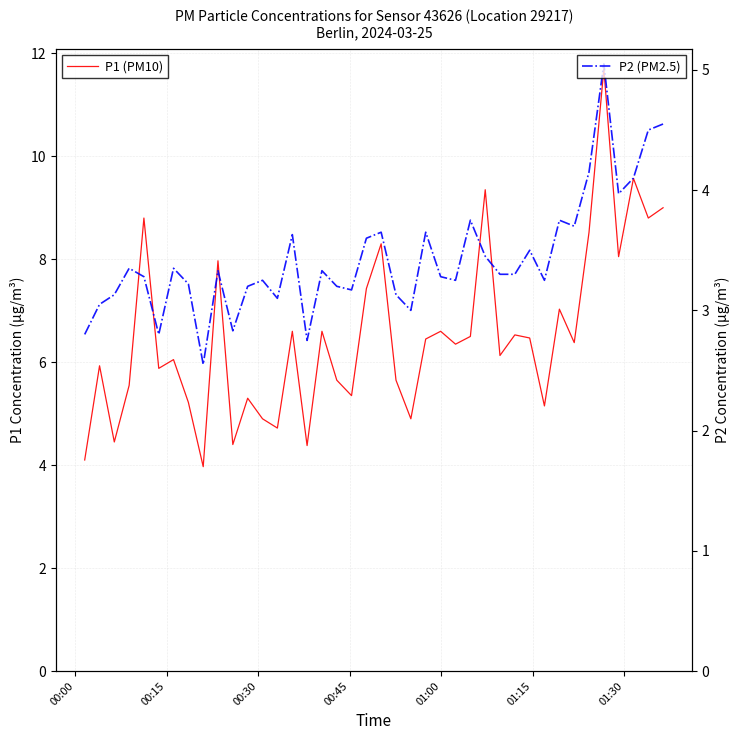

Reading left to right, extract all data points from this chart.

P1 (PM10): 4.1	5.9	4.5	5.5	8.8	5.9	6.0	5.2	4.0	8.0	4.4	5.3	4.9	4.7	6.6	4.4	6.6	5.7	5.3	7.4	8.3	5.7	4.9	6.5	6.6	6.3	6.5	9.3	6.1	6.5	6.5	5.2	7.0	6.4	8.5	11.7	8.1	9.6	8.8	9.0
P2 (PM2.5): 2.8	3.0	3.1	3.4	3.3	2.8	3.4	3.2	2.5	3.3	2.8	3.2	3.2	3.1	3.6	2.8	3.3	3.2	3.2	3.6	3.6	3.1	3.0	3.6	3.3	3.2	3.8	3.5	3.3	3.3	3.5	3.2	3.8	3.7	4.2	5.0	4.0	4.1	4.5	4.5